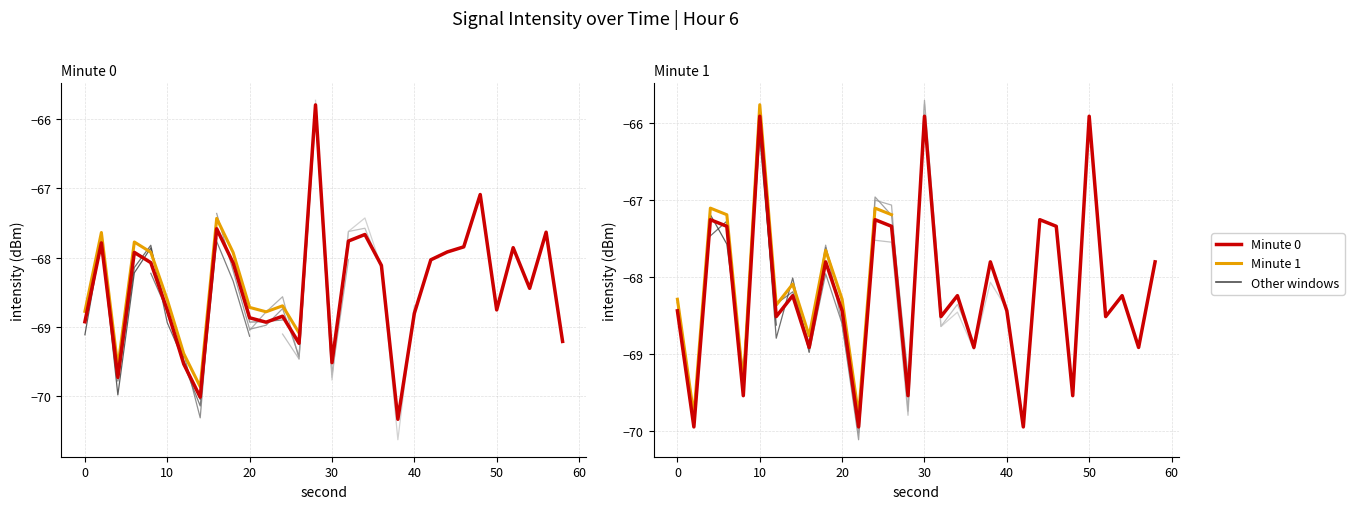

Which series has the widest spread of values?

Minute 0